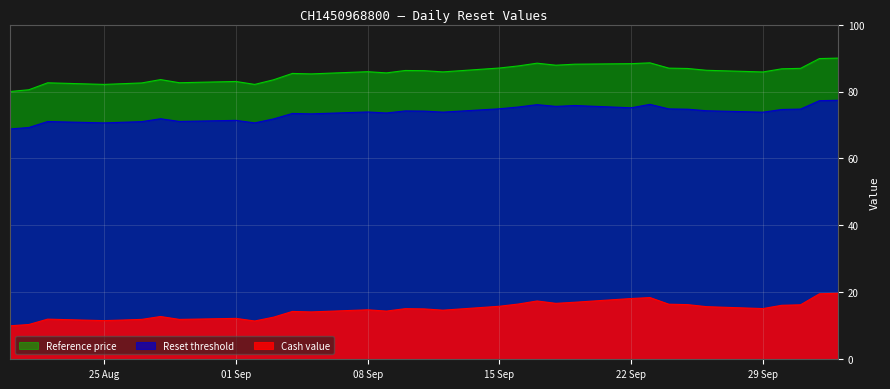

What is the maximum value shown in the chart?

90.0